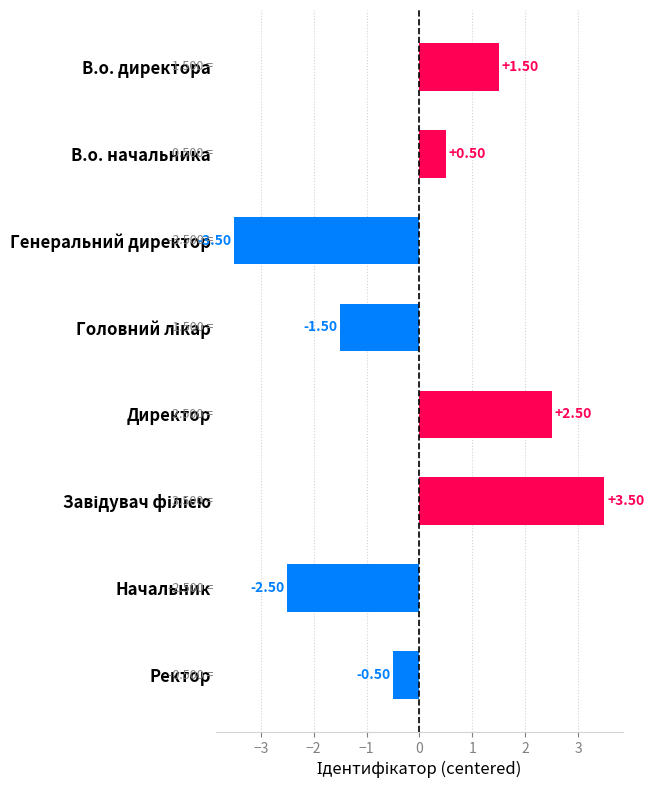

What is the change in value from В.о. начальника to Ректор?

-1.0